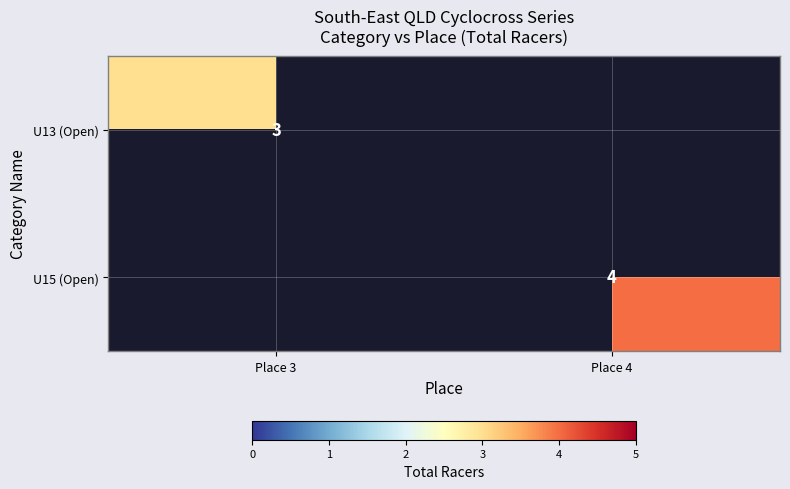

At which category is the sum across all series the highest?

Place 4